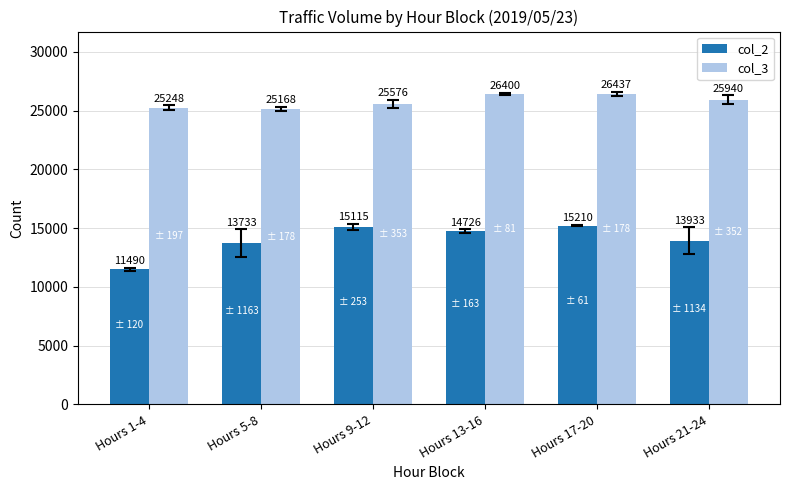

What is the label of the 4th bar from the left?

Hours 13-16